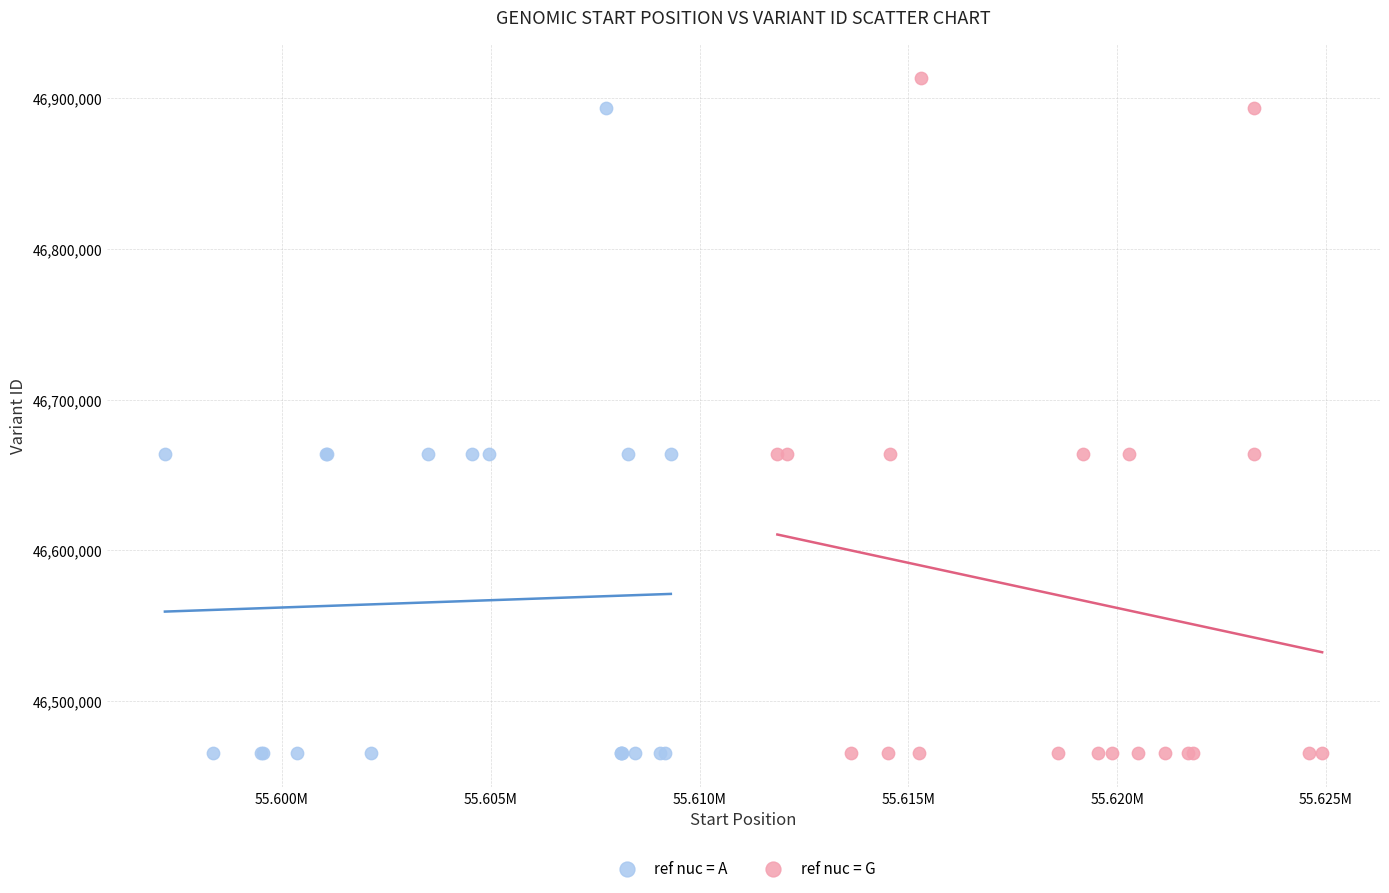

What are all the series names shown in the legend?

ref nuc = A, ref nuc = G